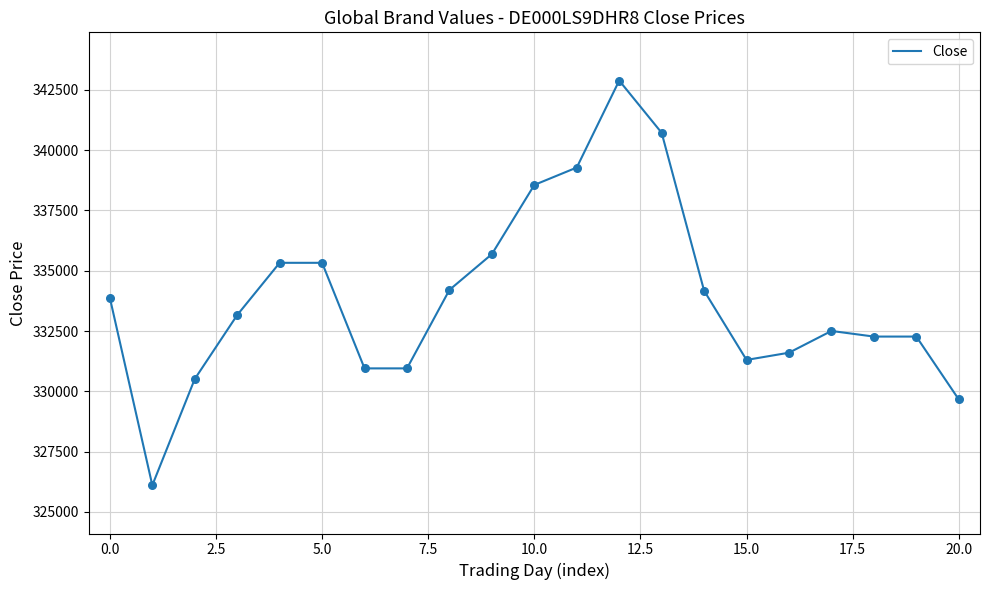

What is the minimum value shown in the chart?

326106